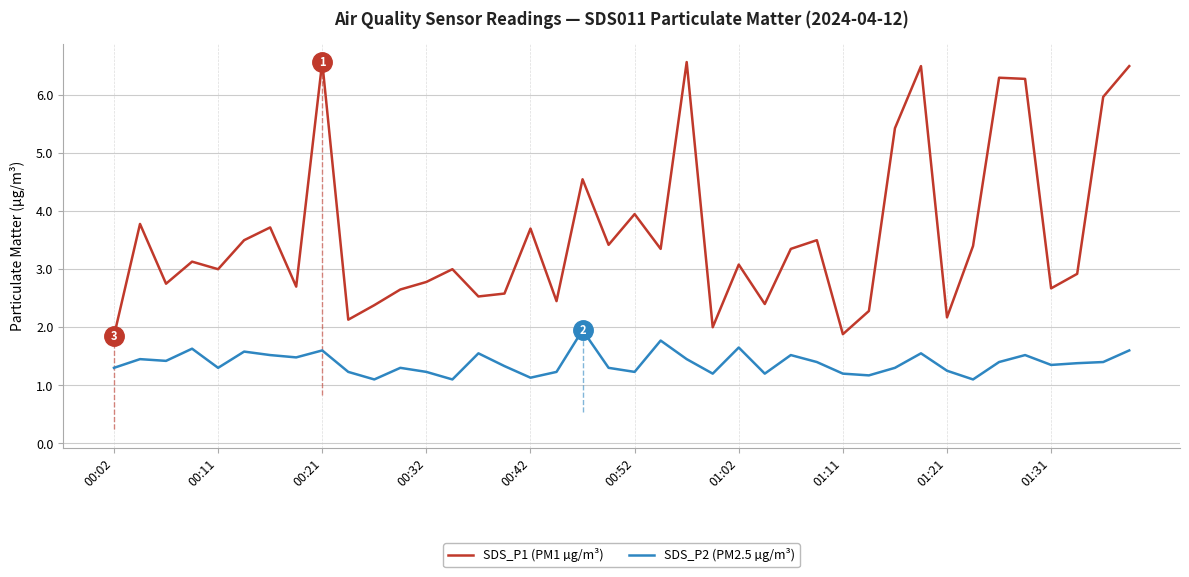

Rank the series by their maximum value, from highest to lowest.

SDS_P1 (PM1 µg/m³), SDS_P2 (PM2.5 µg/m³)